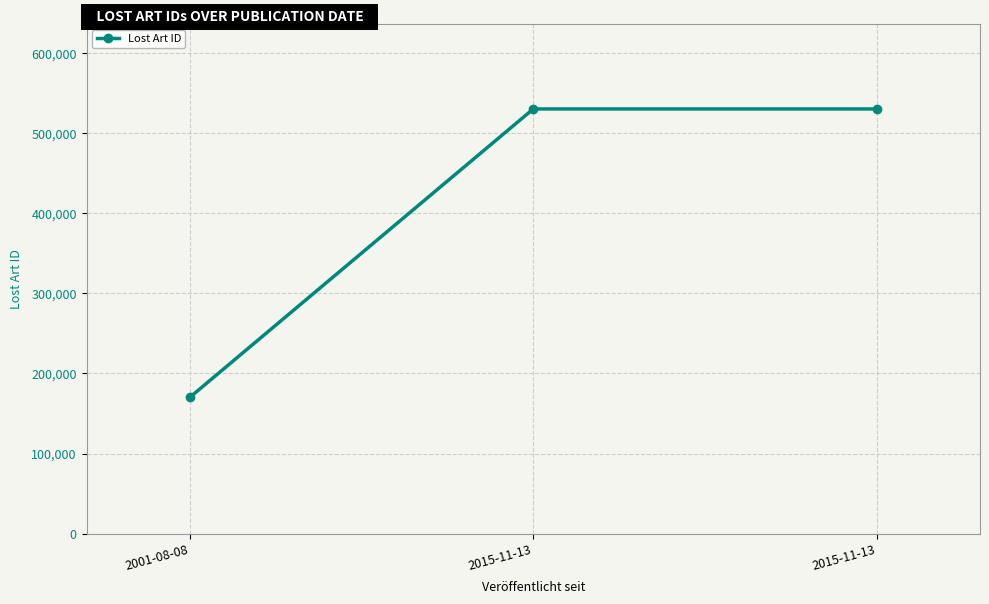

At which label does the data first exceed 530356?

2015-11-13